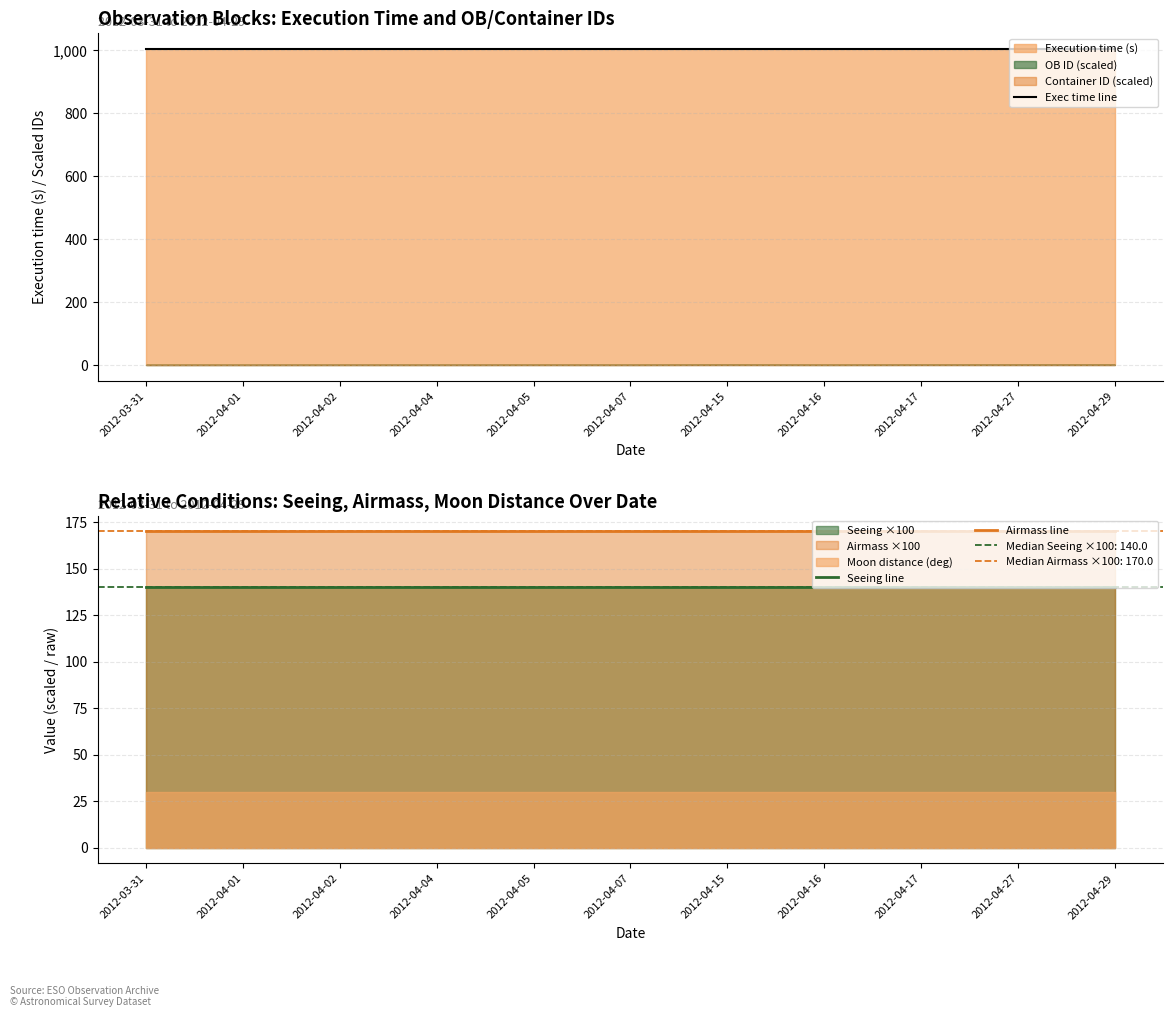

The Exec time line series shows 1423 at 2012-04-29. True or false?

False